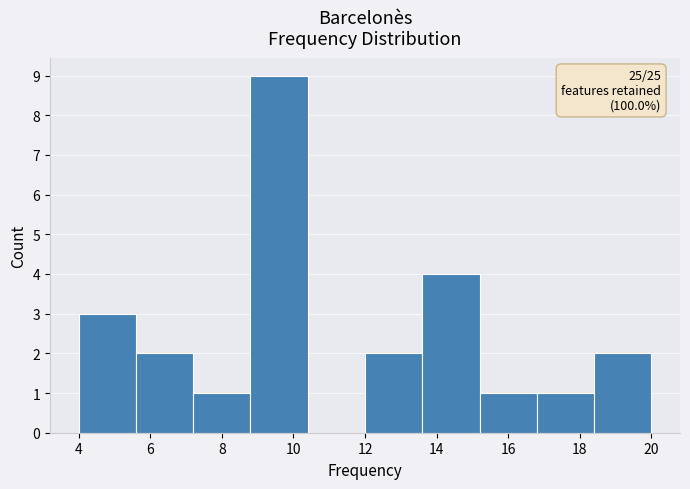

Which range on the x-axis has the tallest bar?

8.8 to 10.4